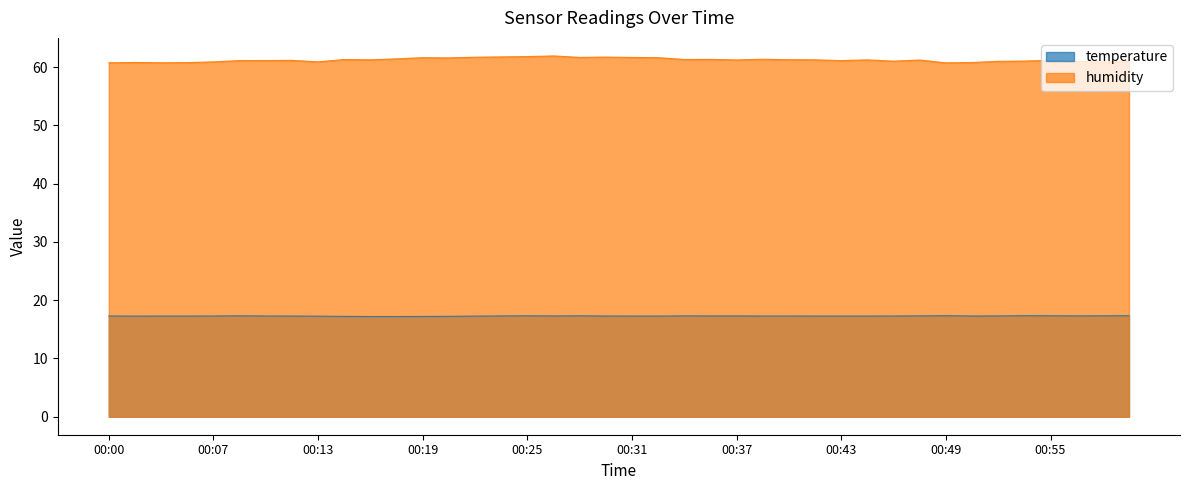

True or false: humidity and temperature intersect in this chart.

False